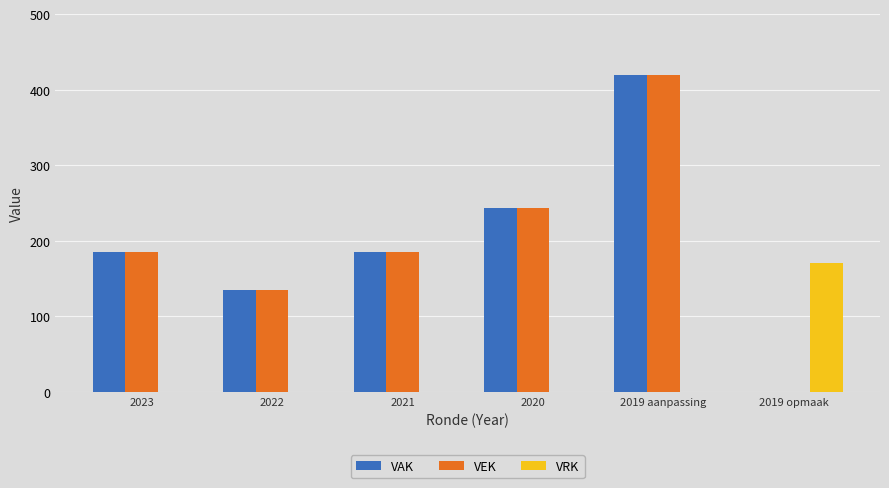

What are all the series names shown in the legend?

VAK, VEK, VRK